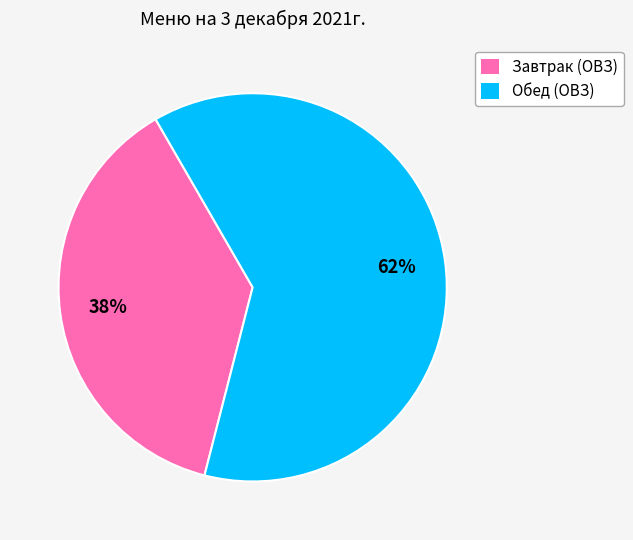

Rank the categories by value from highest to lowest.

Обед (ОВЗ), Завтрак (ОВЗ)